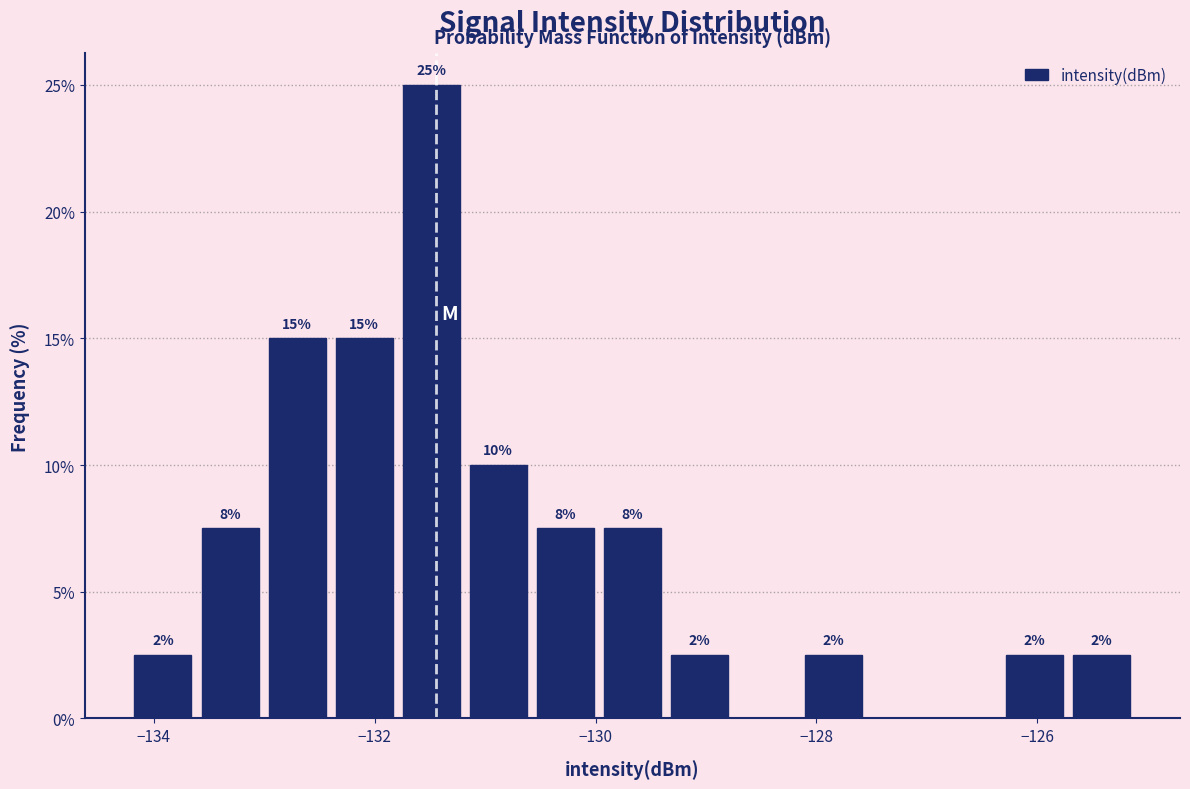

Around what value on the x-axis is the tallest bar? Give the approximate position of its centre, as read against the axis.

-131.4